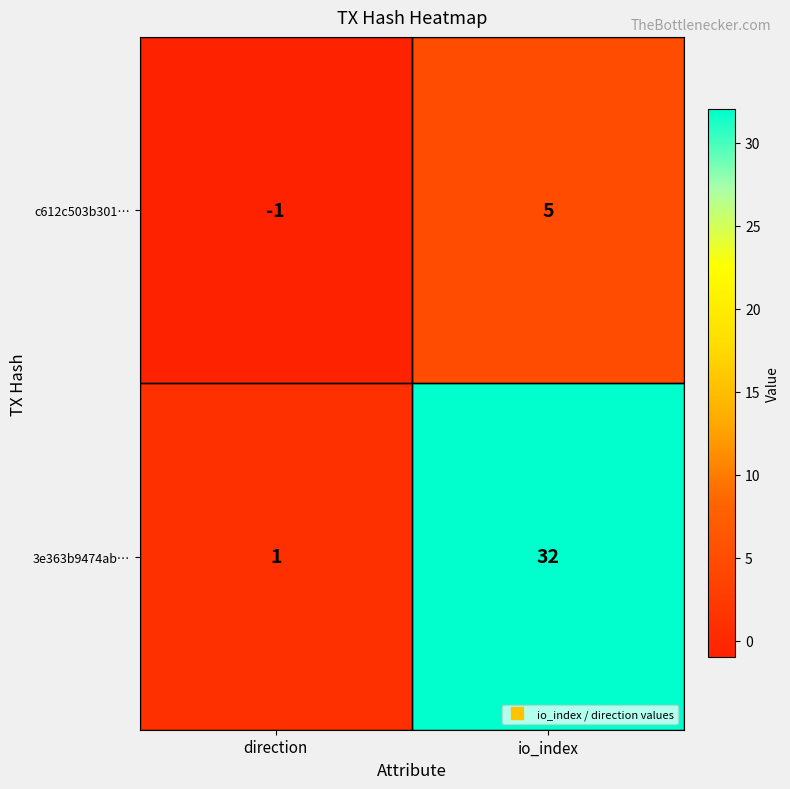

What is the difference between the maximum and minimum values in the c612c503b301… series?

6